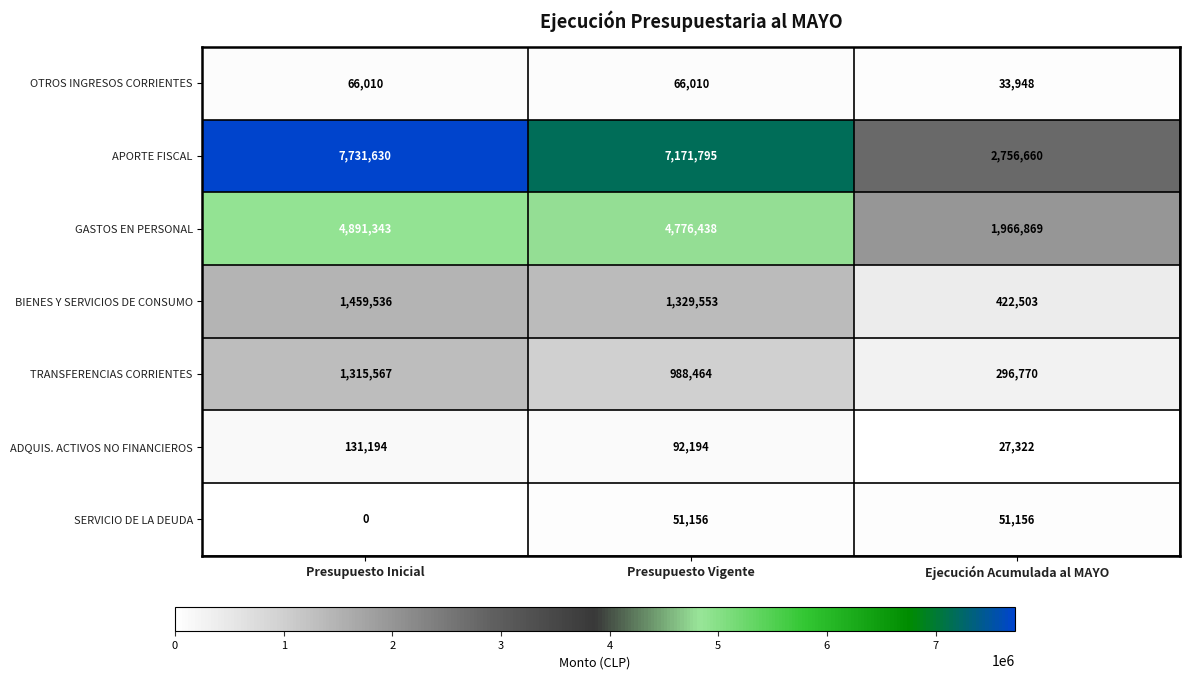

What is the difference between the BIENES Y SERVICIOS DE CONSUMO values at Presupuesto Inicial and Presupuesto Vigente?

129983